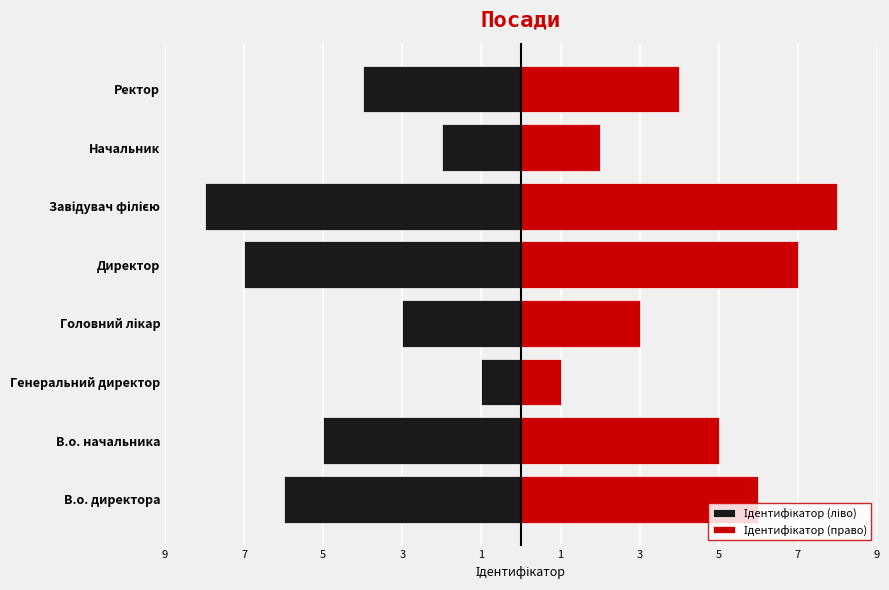

The value of Ідентифікатор (ліво) at Ректор is -4. True or false?

True